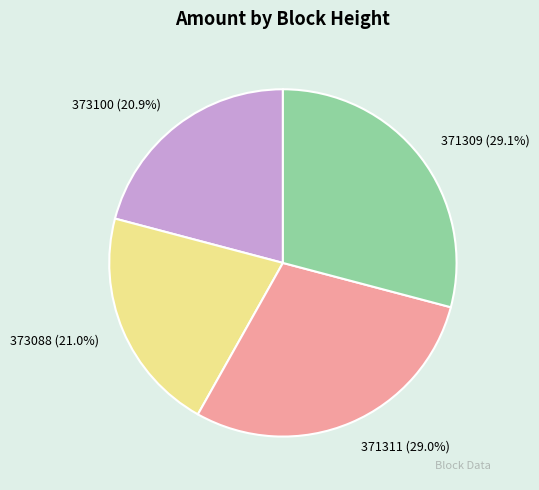

Combined, what portion of the pie is 373088 and 371311?

50.0%